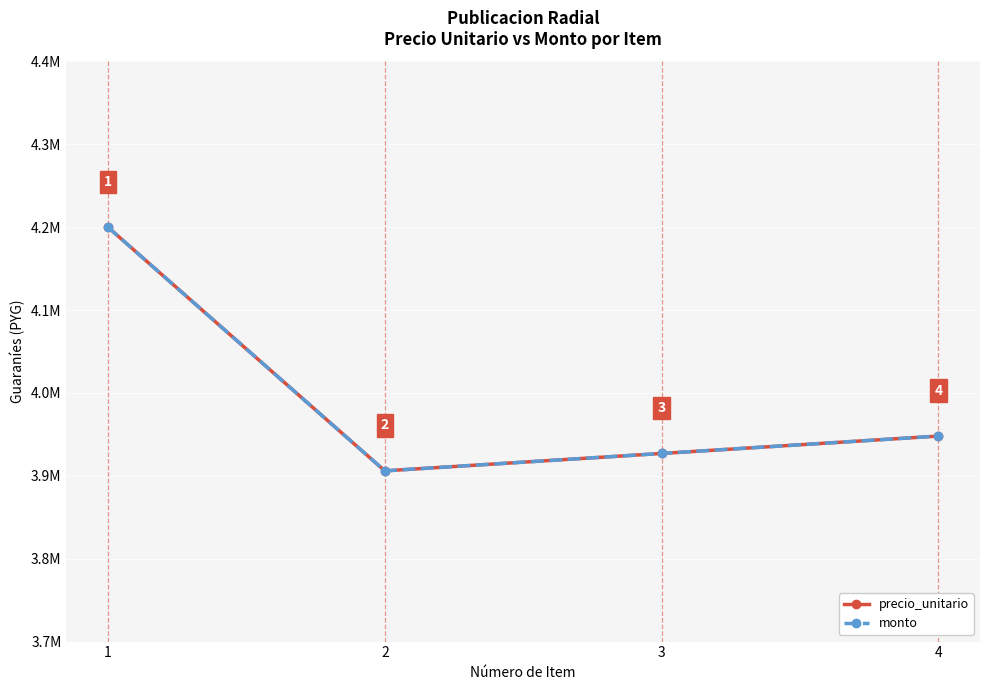

Reading left to right, list all the values displayed in this chart.

precio_unitario: 1=4200000	2=3906000	3=3927000	4=3948000
monto: 1=4200000	2=3906000	3=3927000	4=3948000